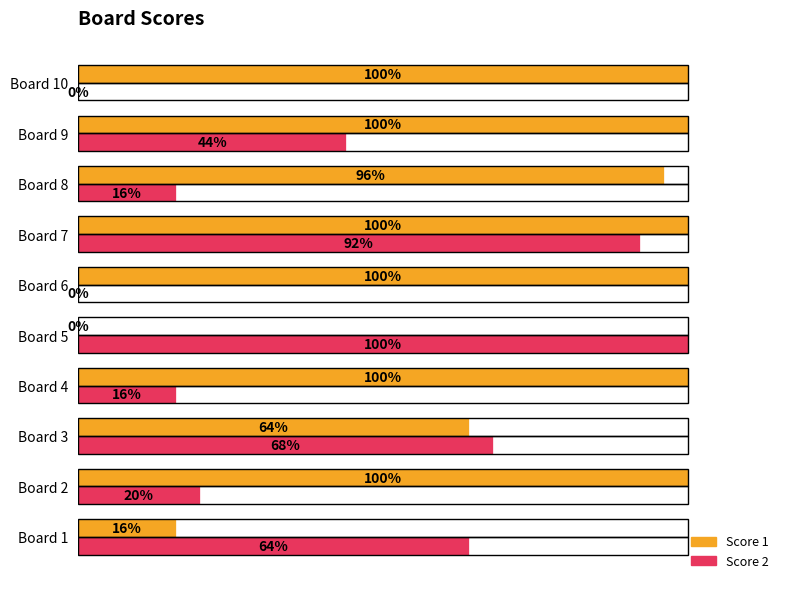

What are all the series names shown in the legend?

Score 1, Score 2